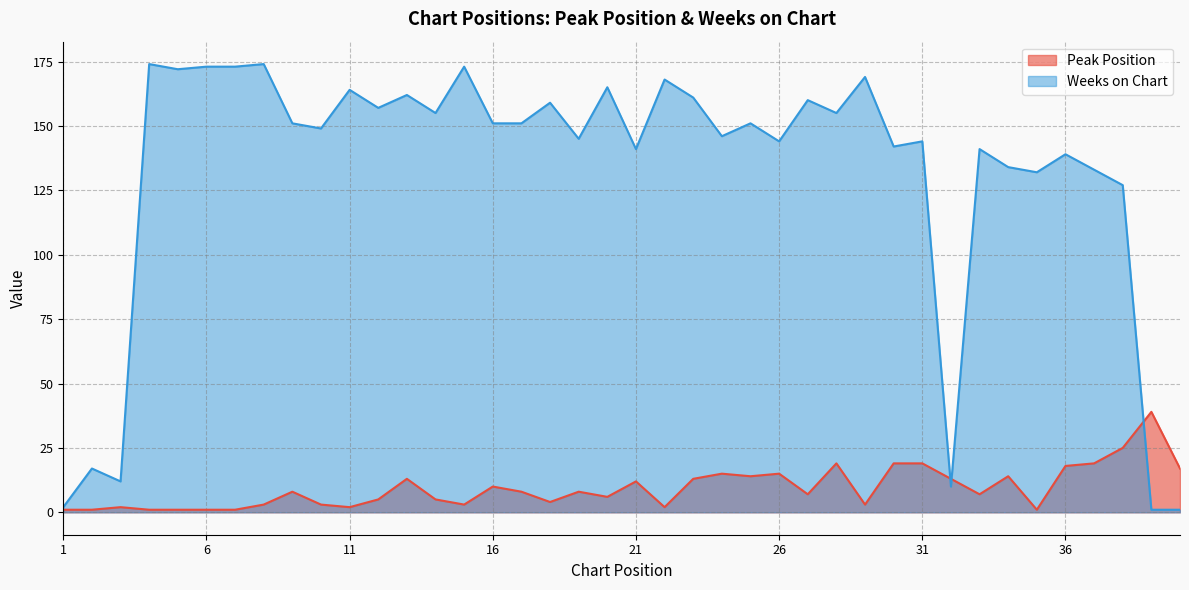

Where do Peak Position and Weeks on Chart first cross each other?

31 and 32